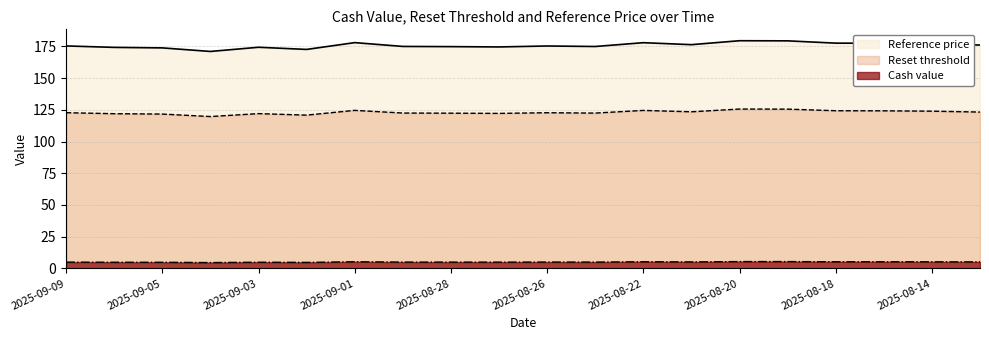

What is the difference between the second highest and minimum values in the Cash value series?

0.8